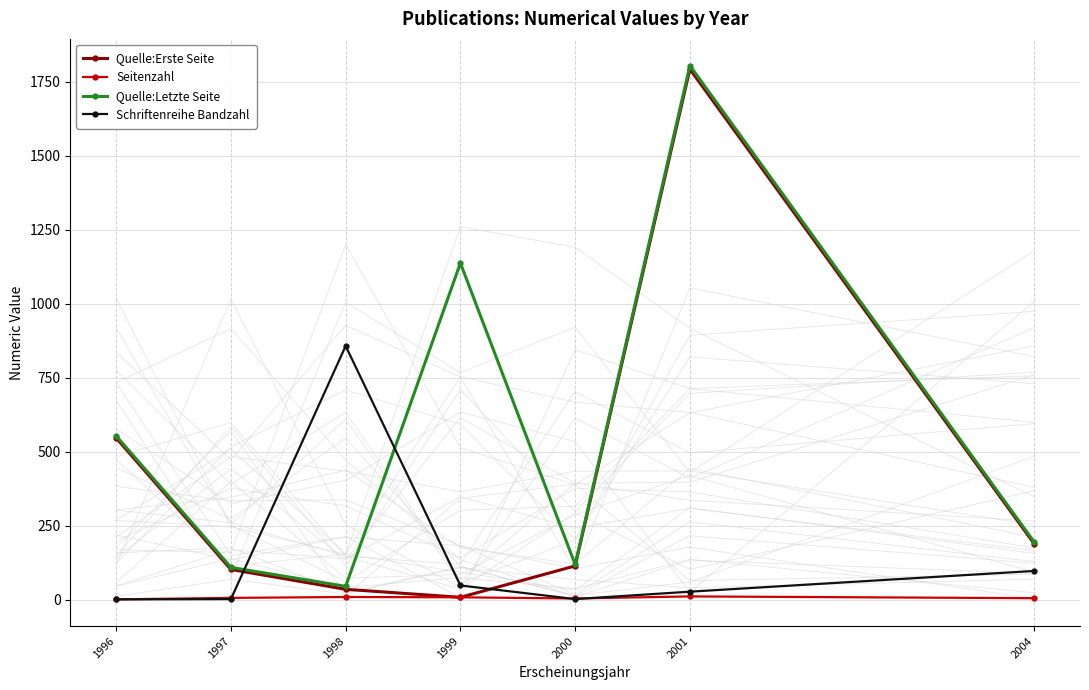

Where does the Seitenzahl series first go above 7?

1998